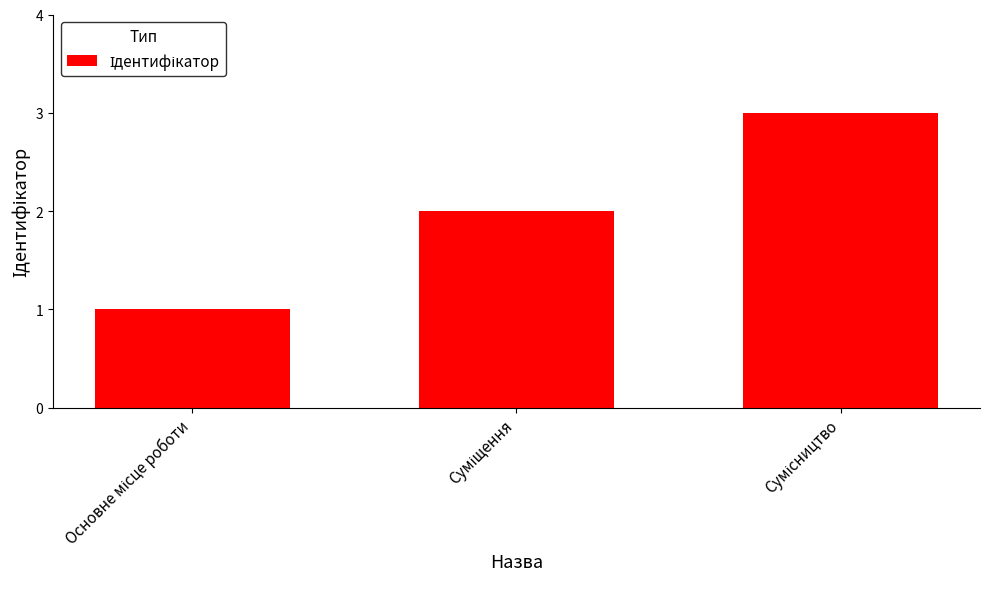

What is the sum of all values?

6